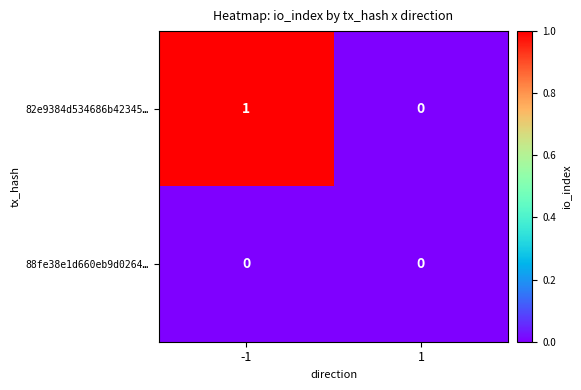

True or false: 82e9384d534686b42345… has a value of 1 at -1.

True